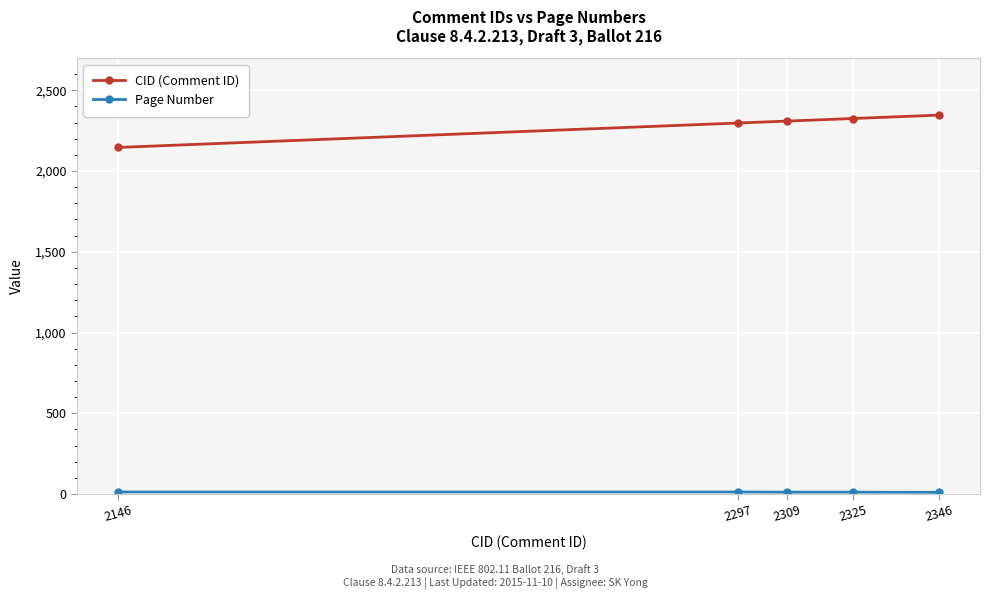

How many lines are shown in the chart?

2